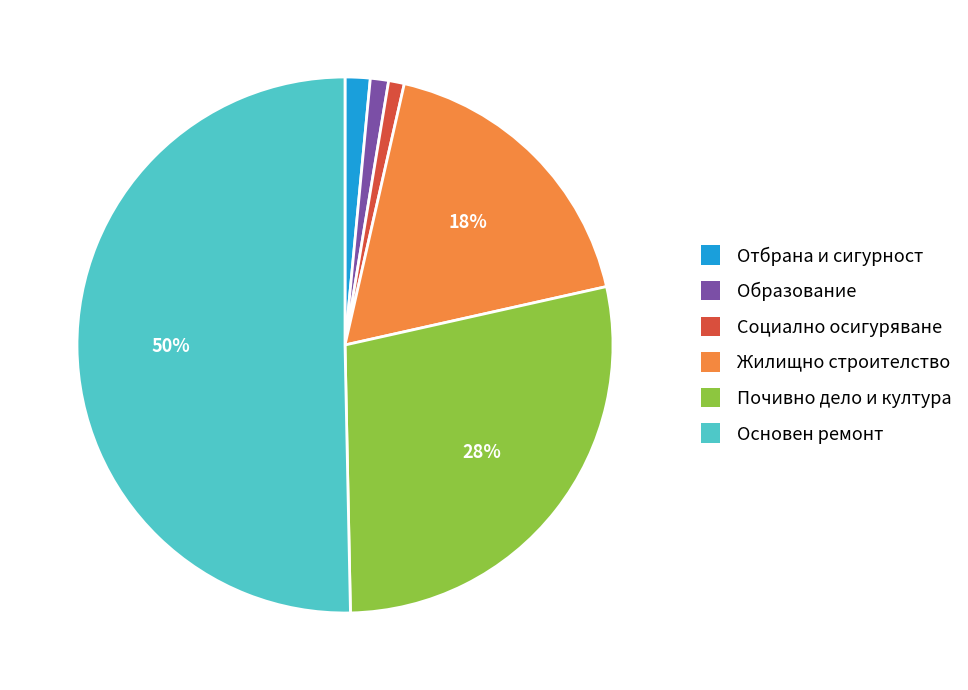

Which category has the biggest portion of the pie?

Основен ремонт